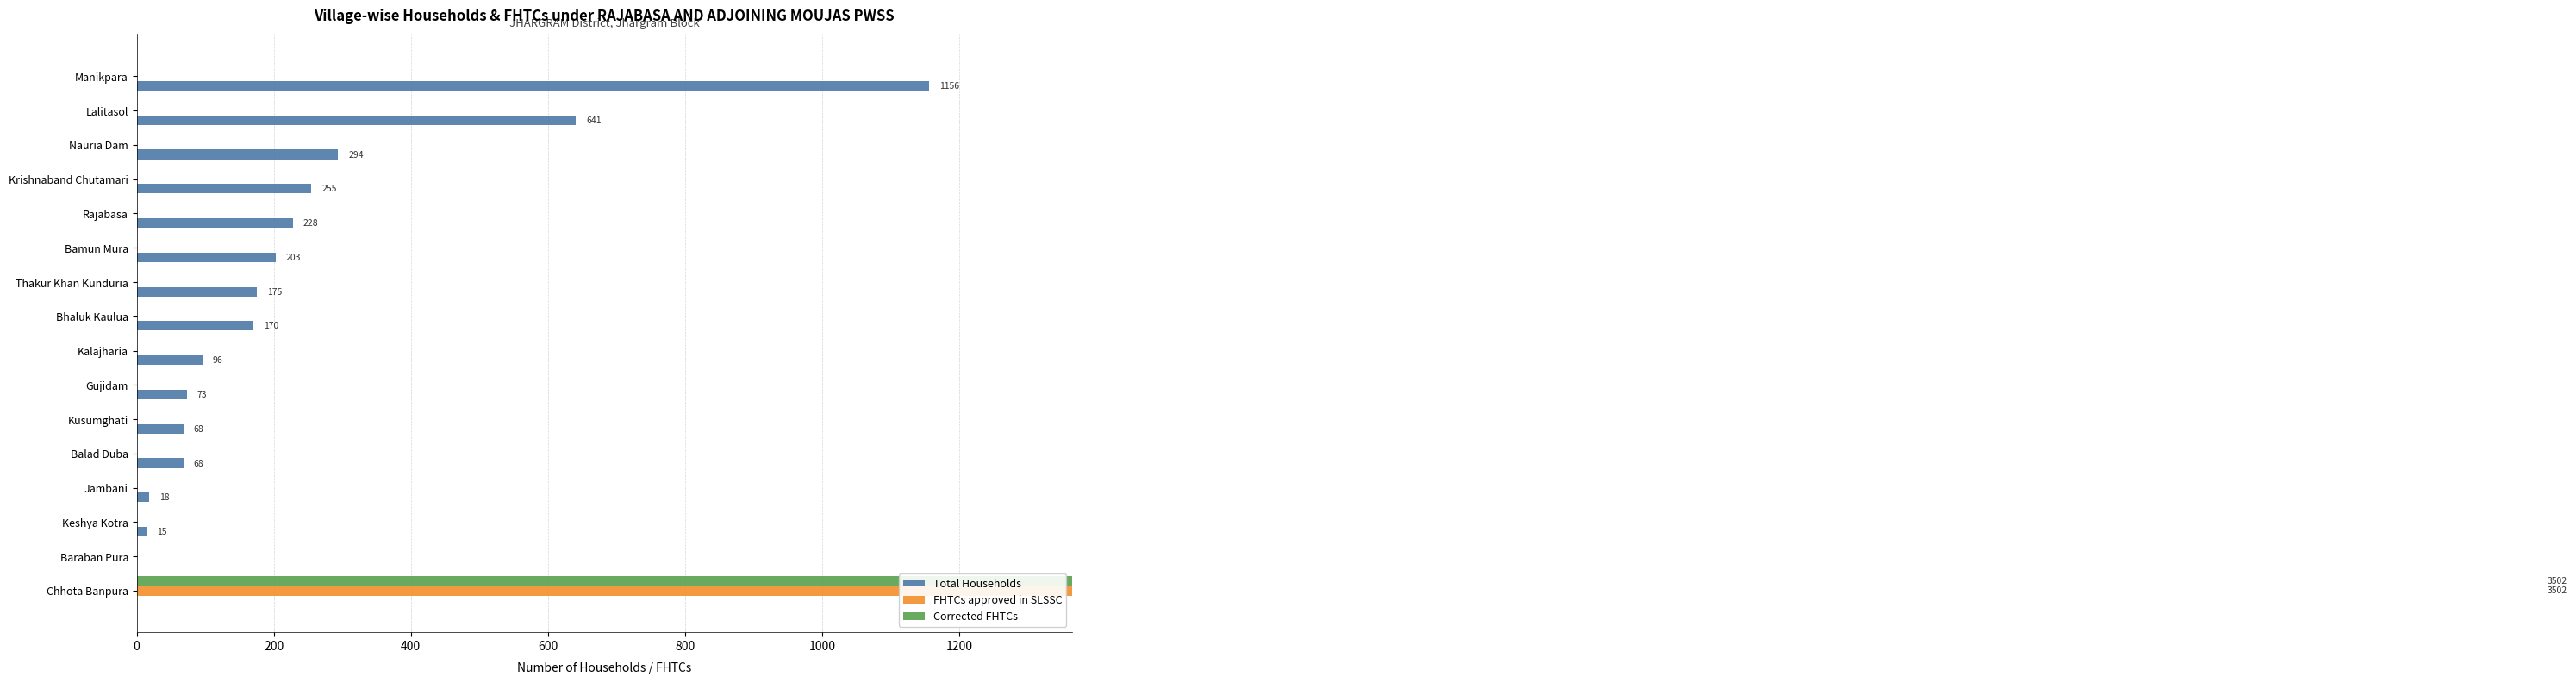

Where does the Total Households series first go above 170?

Thakur Khan Kunduria